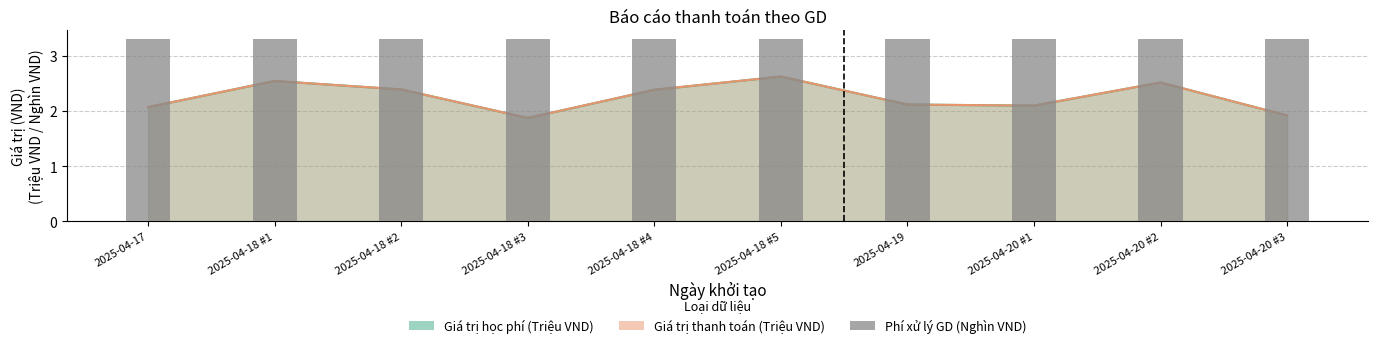

What is the label of the 2nd bar from the right?

2025-04-20 #2